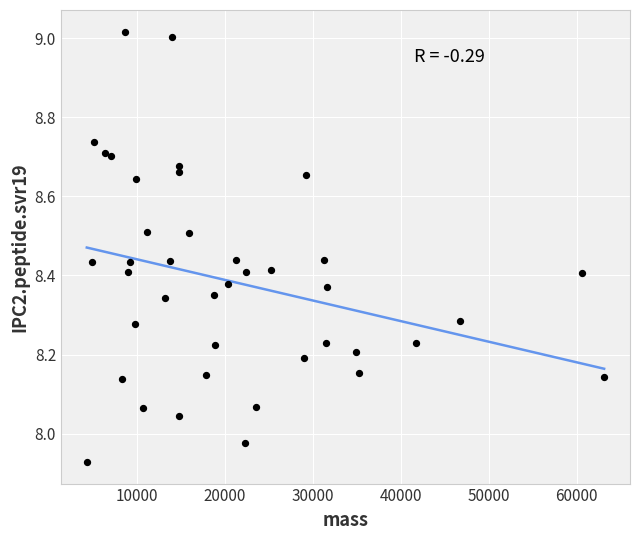

What is the range of X values (max minus min)?

58822.4